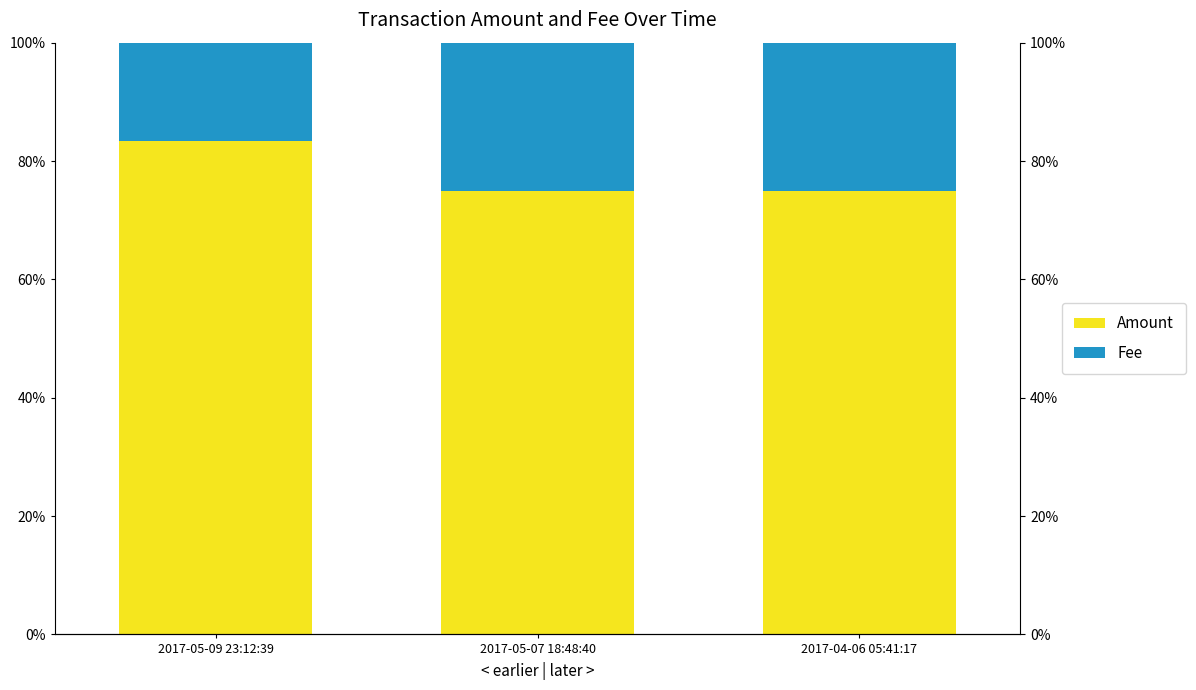

What is the approximate value of Fee at 2017-04-06 05:41:17?

25.0